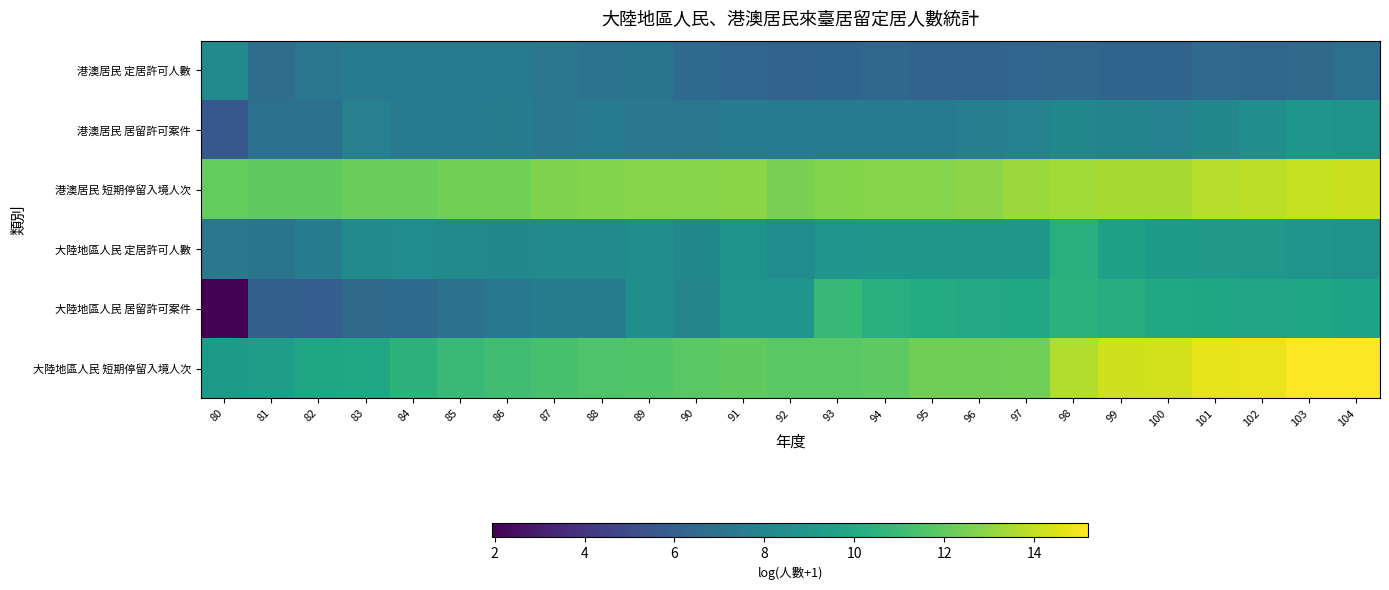

List the series in order of their peak value, highest first.

大陸地區人民 短期停留入境人次, 港澳居民 短期停留入境人次, 大陸地區人民 居留許可案件, 大陸地區人民 定居許可人數, 港澳居民 居留許可案件, 港澳居民 定居許可人數